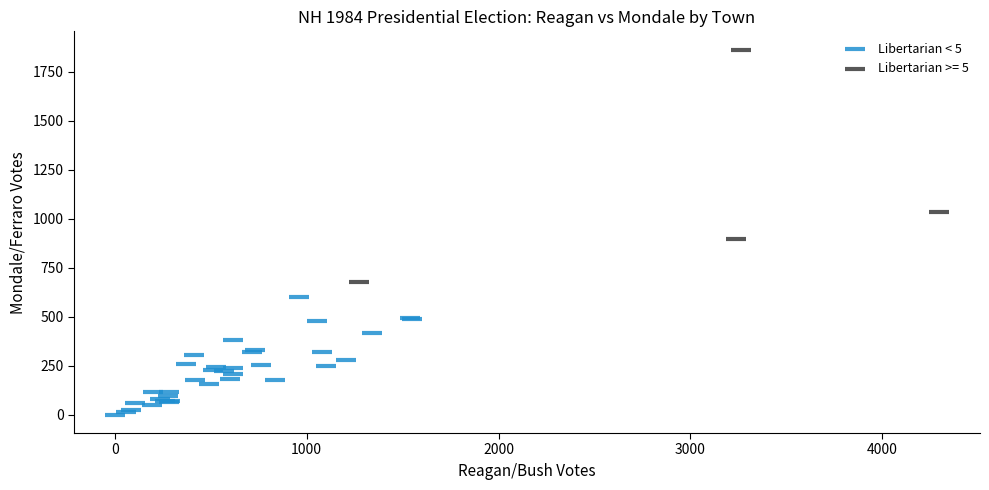

Which series has the largest Y range (max minus min)?

Libertarian >= 5